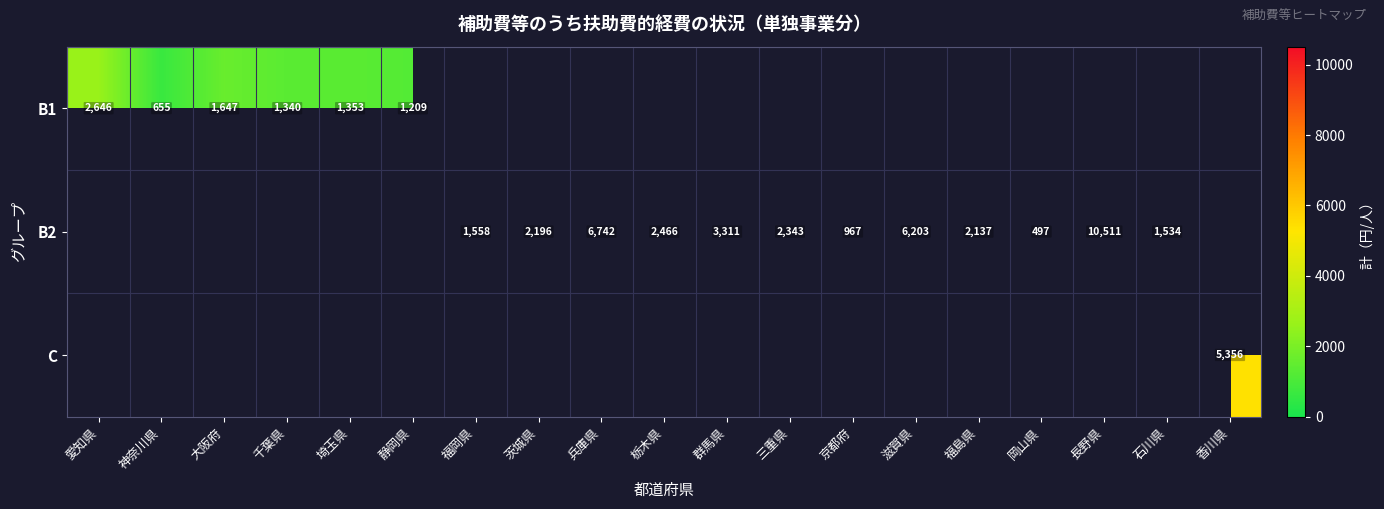

The value of B2 at 岡山県 is 497. True or false?

True